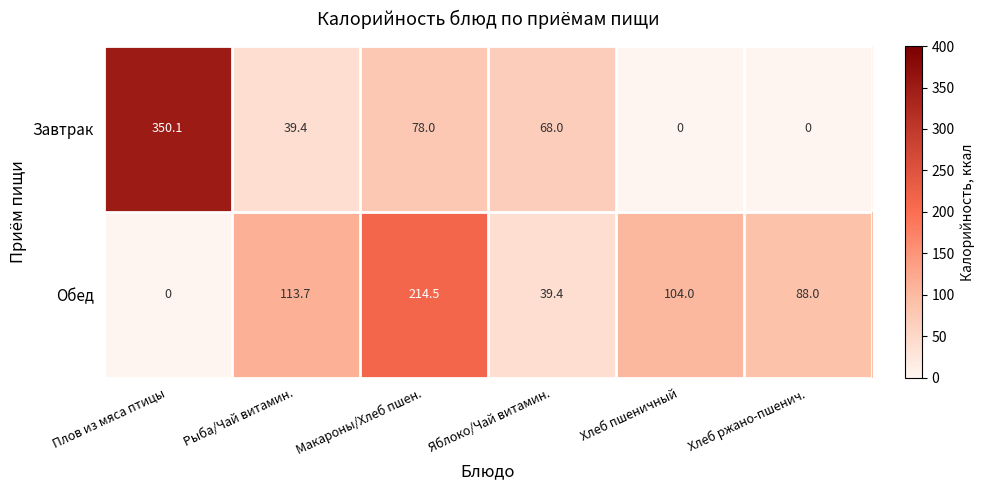

The Завтрак series shows 39.4 at Рыба/Чай витамин.. True or false?

True